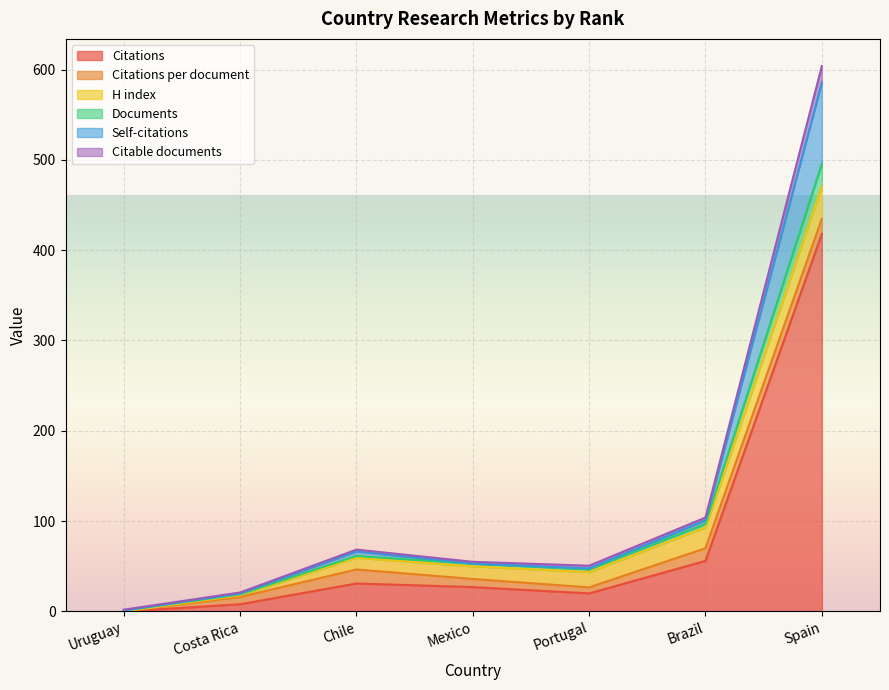

At which category does Self-citations reach its first local peak?

Chile